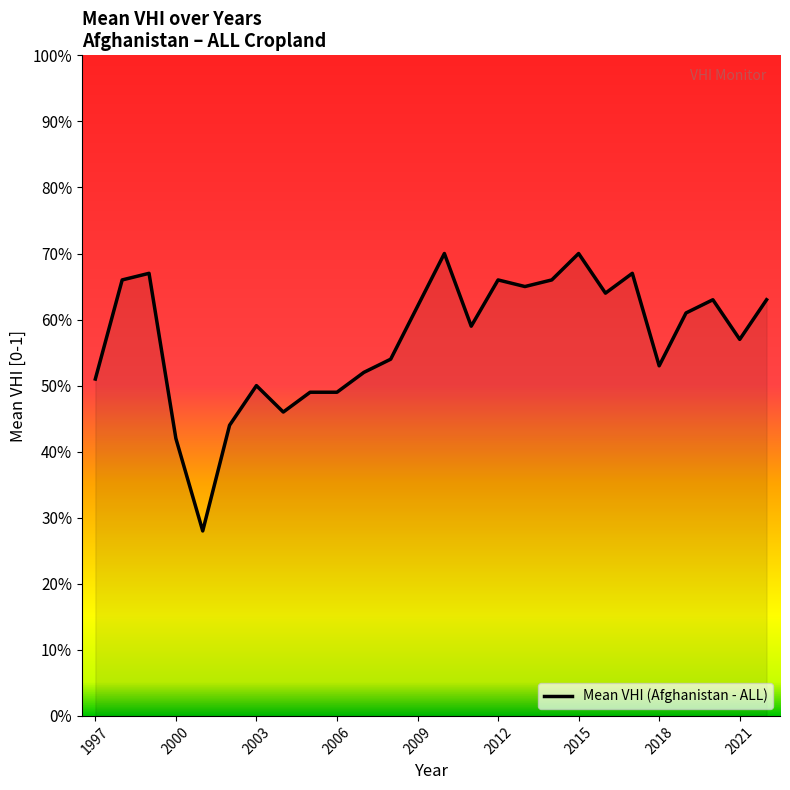

True or false: the data has more than 0 interior local peaks.

True